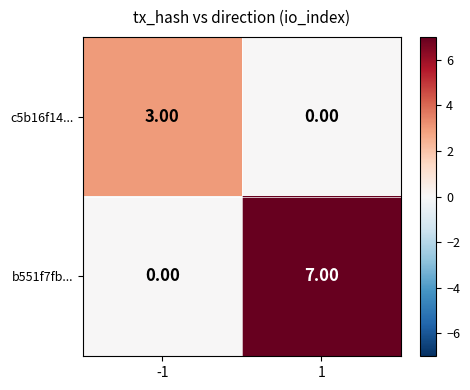

Which series has the widest spread of values?

b551f7fb...